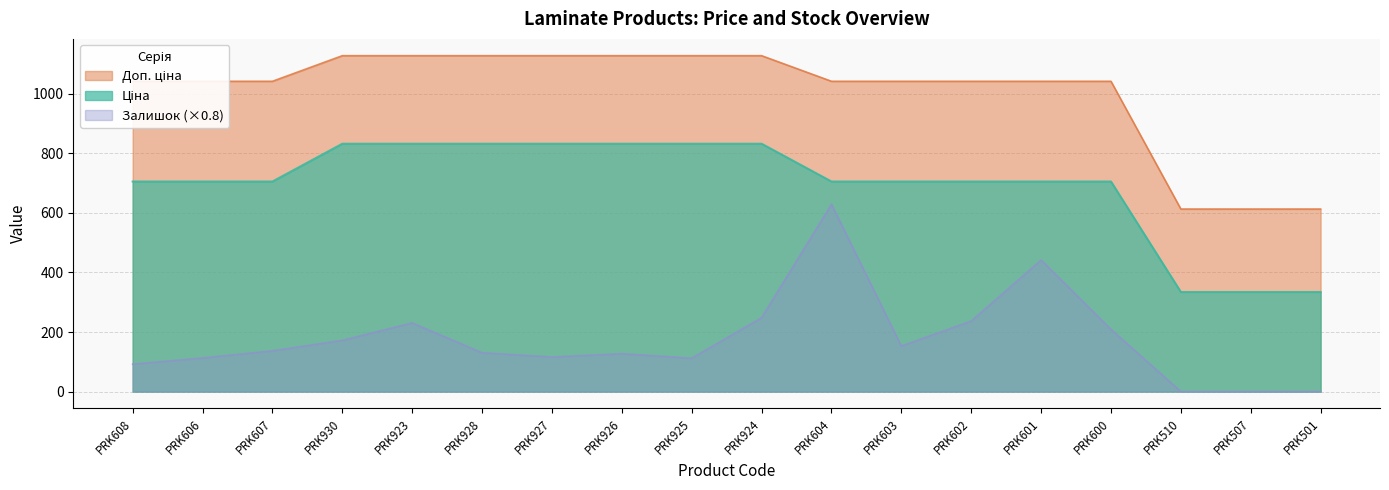

Where does the Залишок series first go above 136?

PRK607